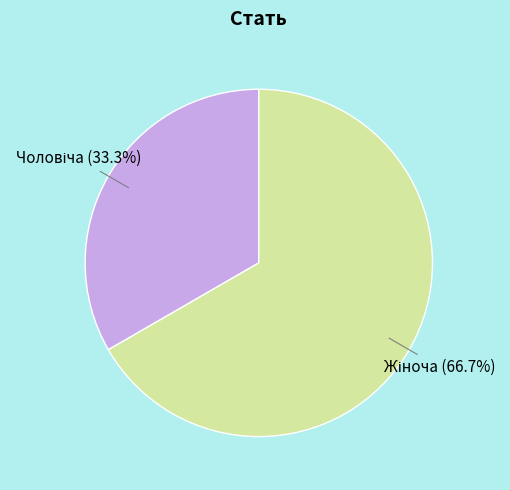

Count the number of slices in the pie.

2